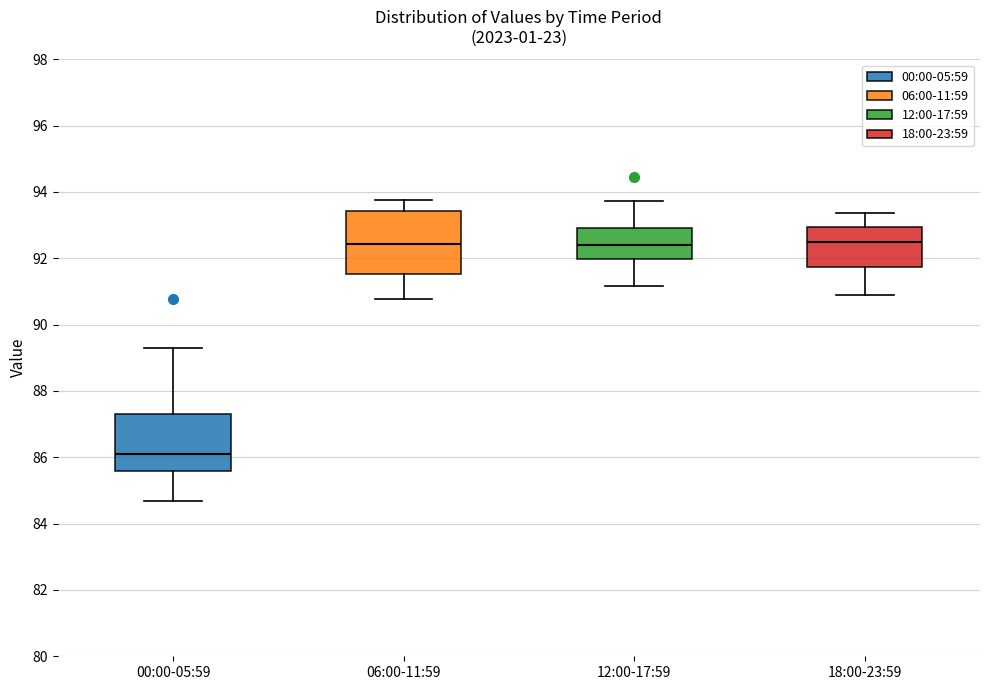

Where does the lower whisker of the box for 18:00-23:59 end on the y-axis? The values are not printed on the chart, so give them approximately, as read against the axis.

91.0